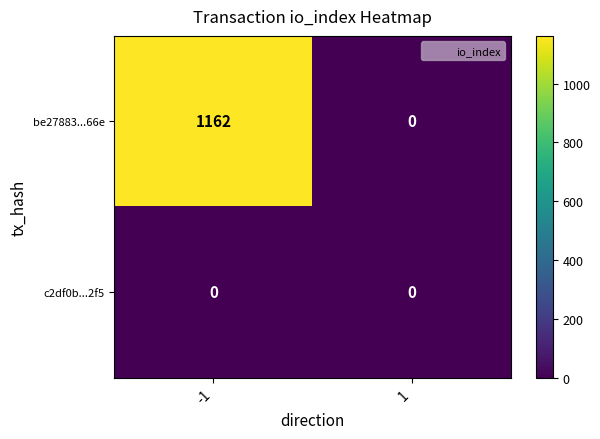

Which series has the largest range (max minus min)?

be27883...66e